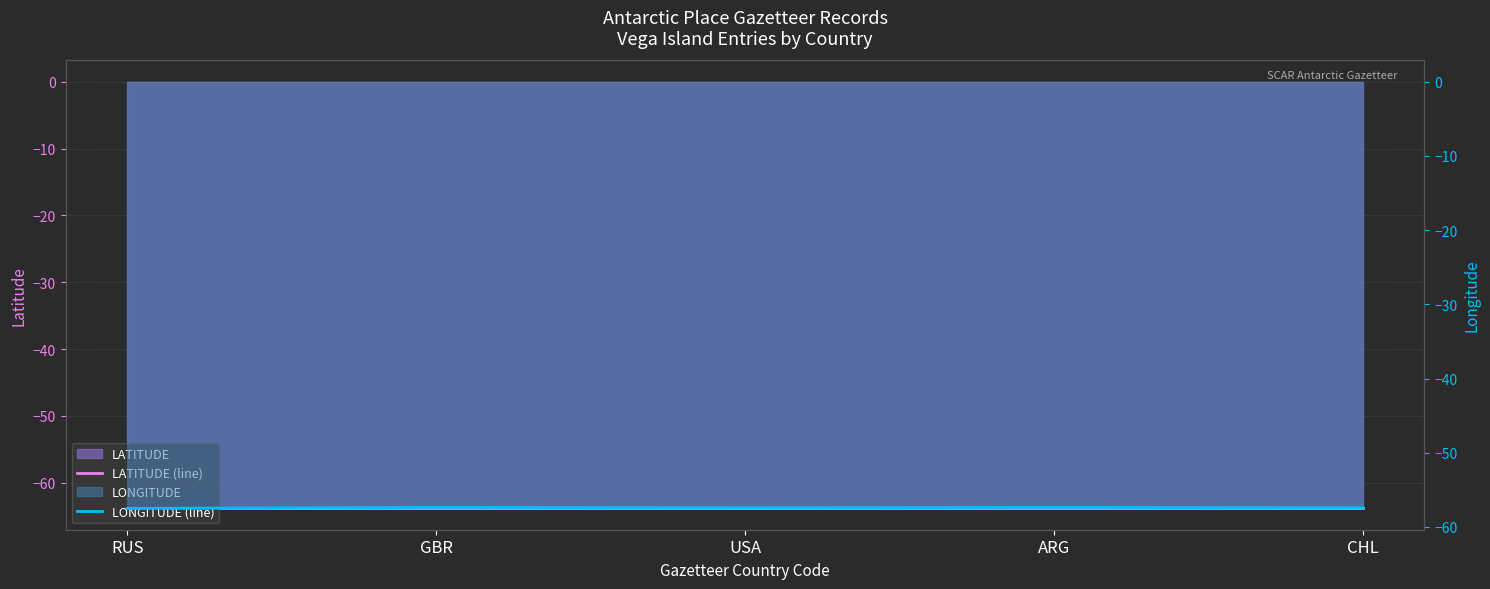

What is the label of the 2nd point from the left?

GBR